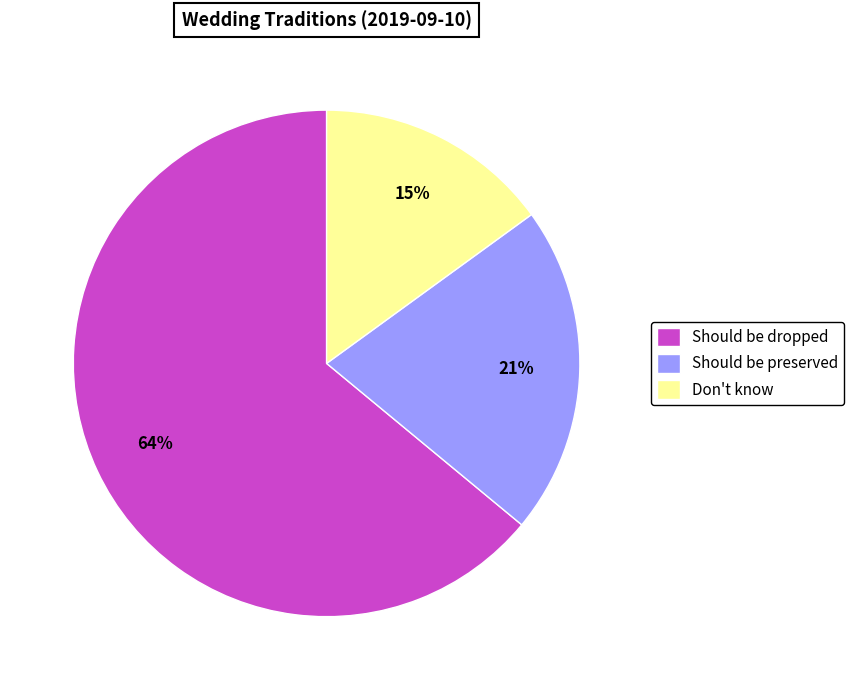

Between Don't know and Should be dropped, which is larger?

Should be dropped